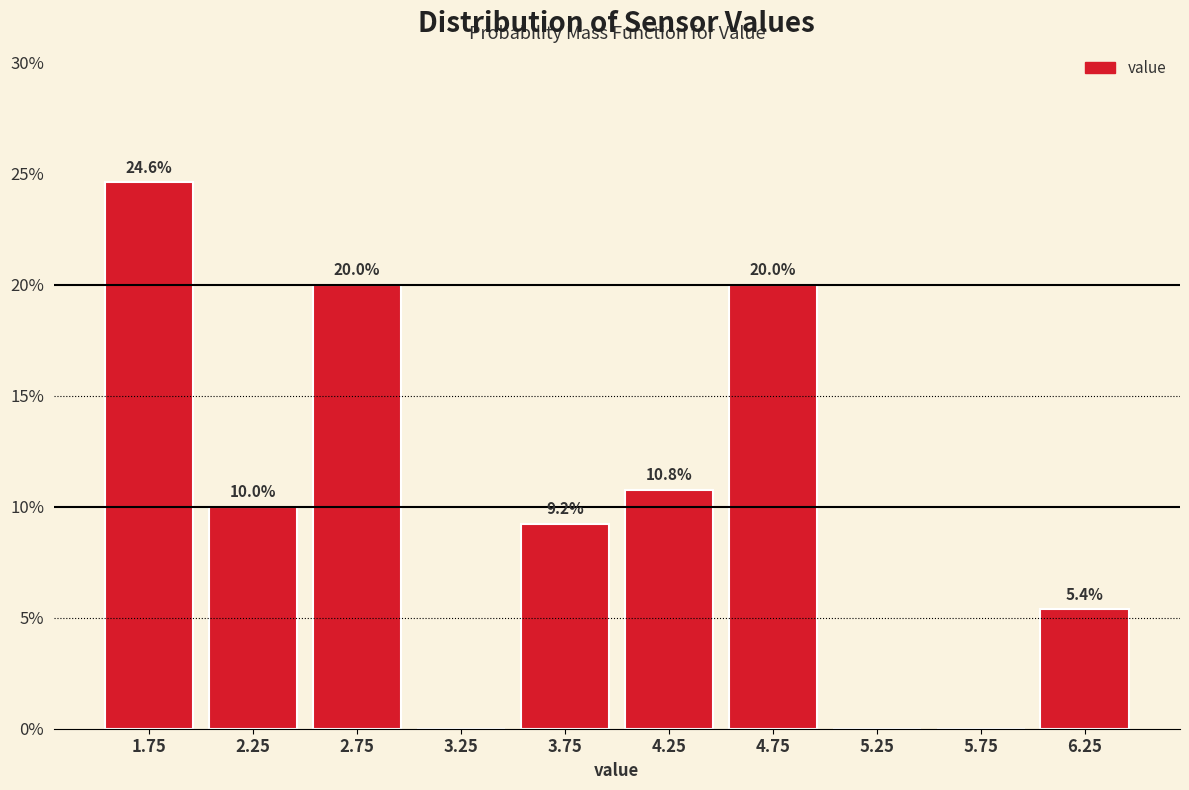

Which range on the x-axis has the tallest bar?

1.5 to 2.0